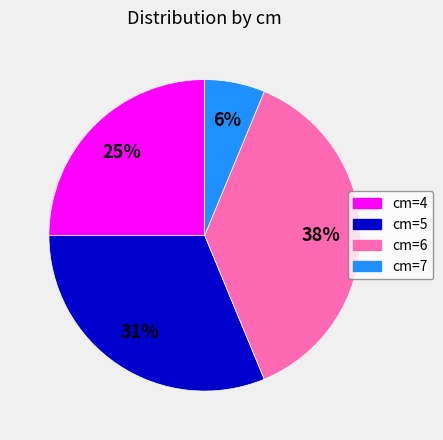

Approximately how many times larger is the value at cm=4 compared to cm=5?

0.8